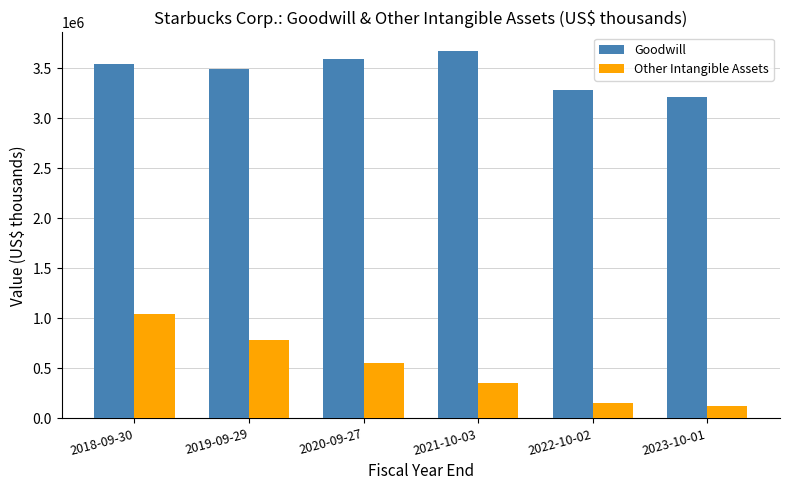

What is the label of the 3rd bar from the right?

2021-10-03